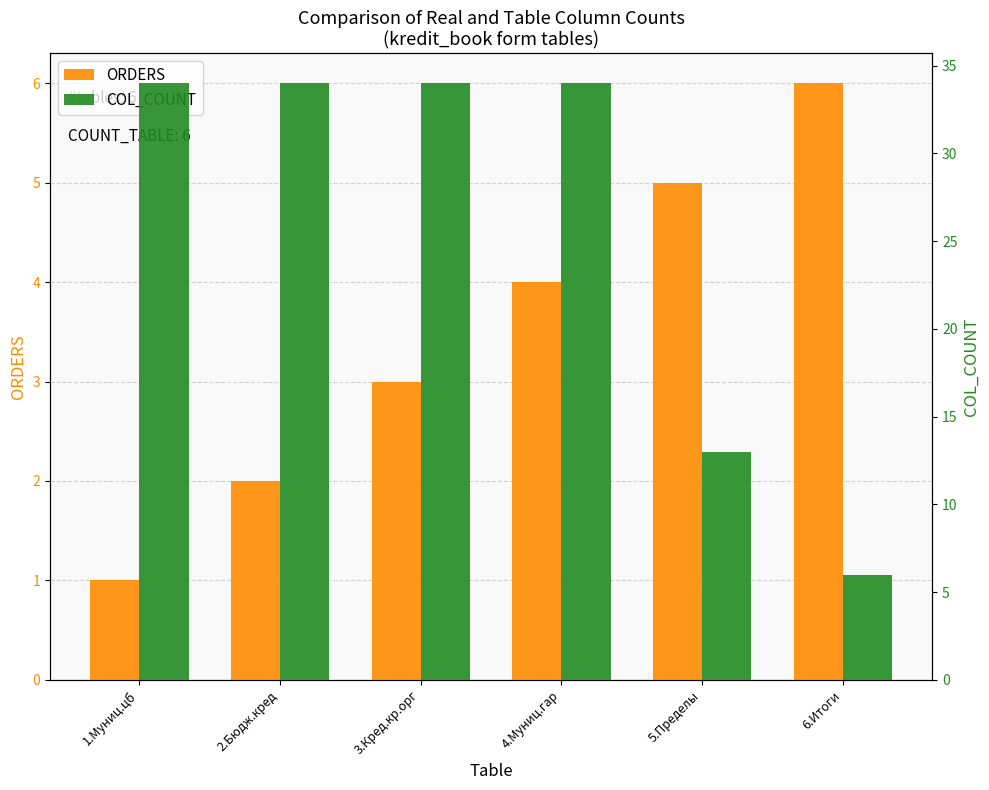

What is the label of the 6th bar from the right?

1.Муниц.цб